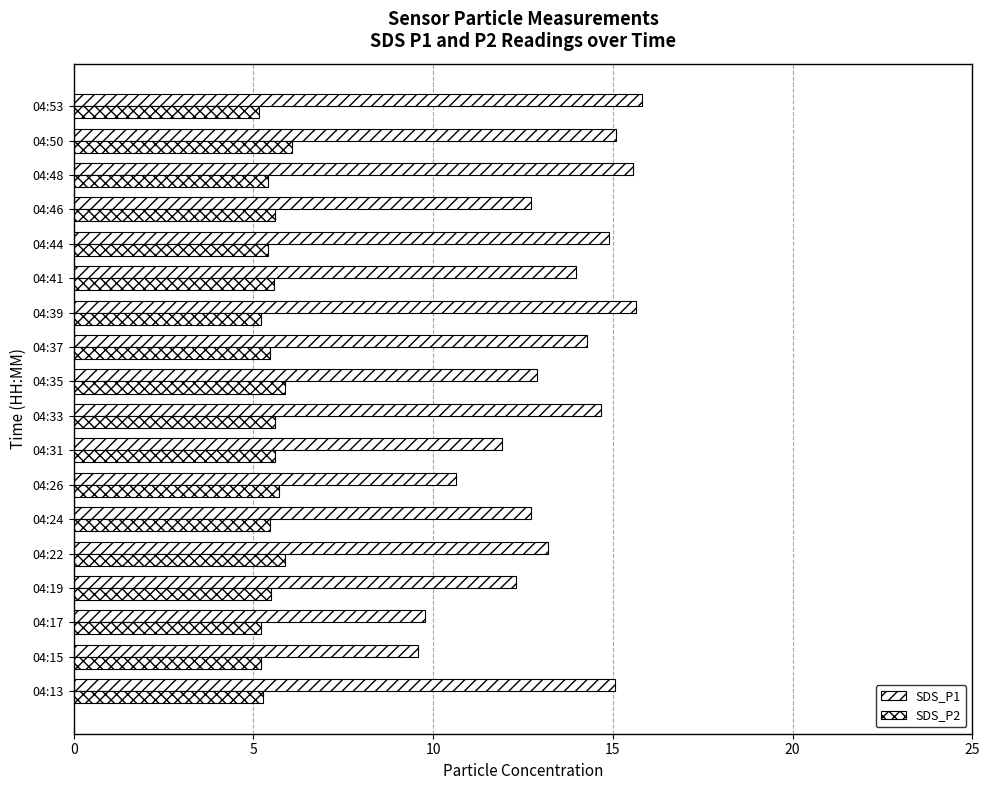

How many data points does each series have?

18